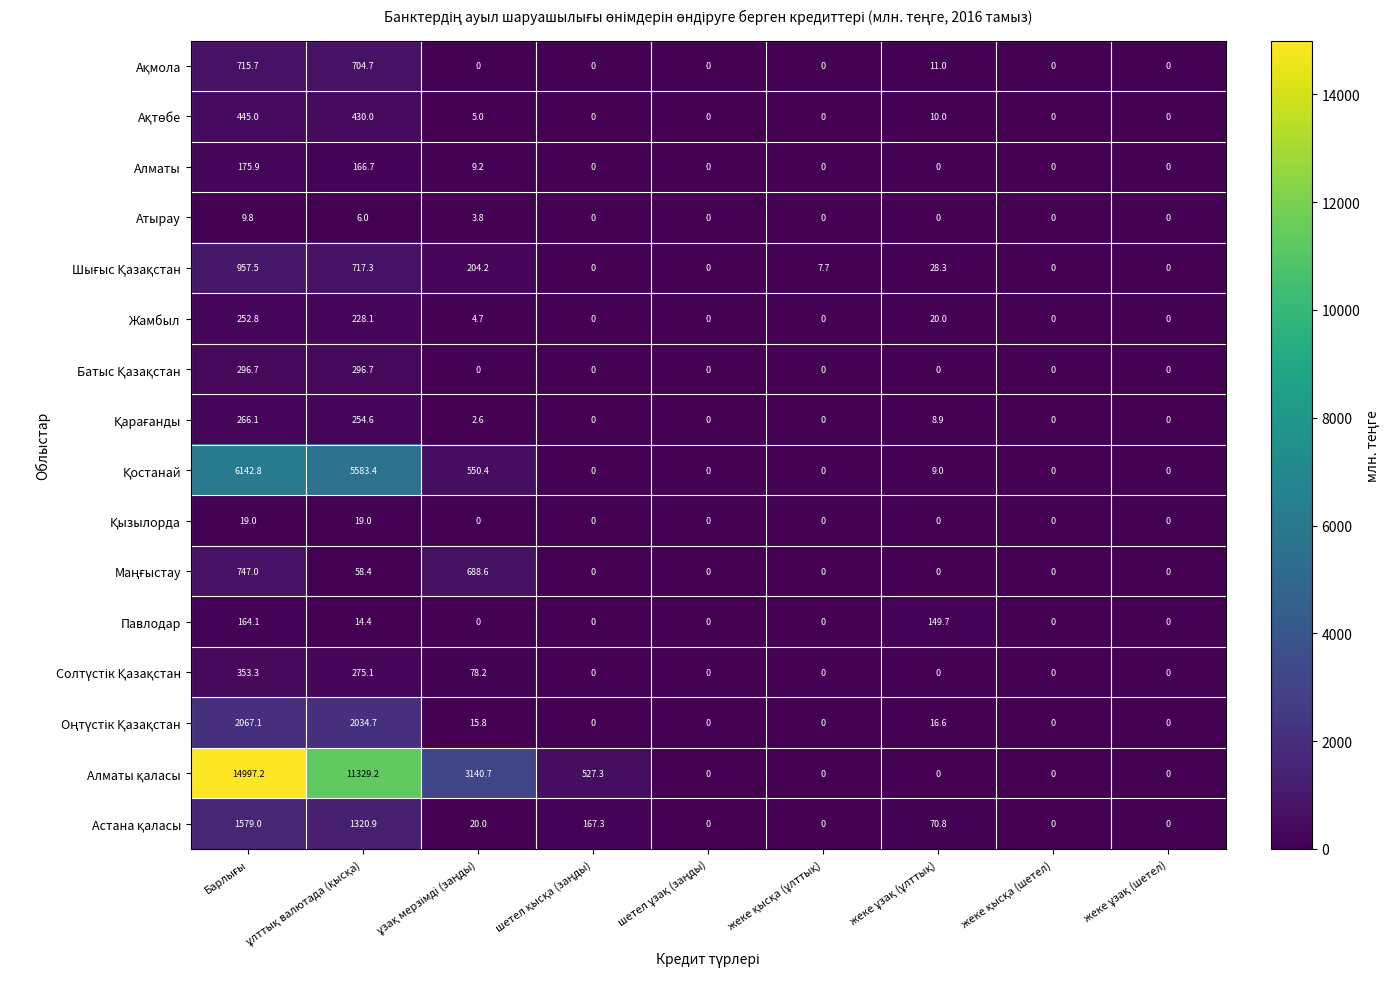

What is the sum of all Алматы values?

351.8